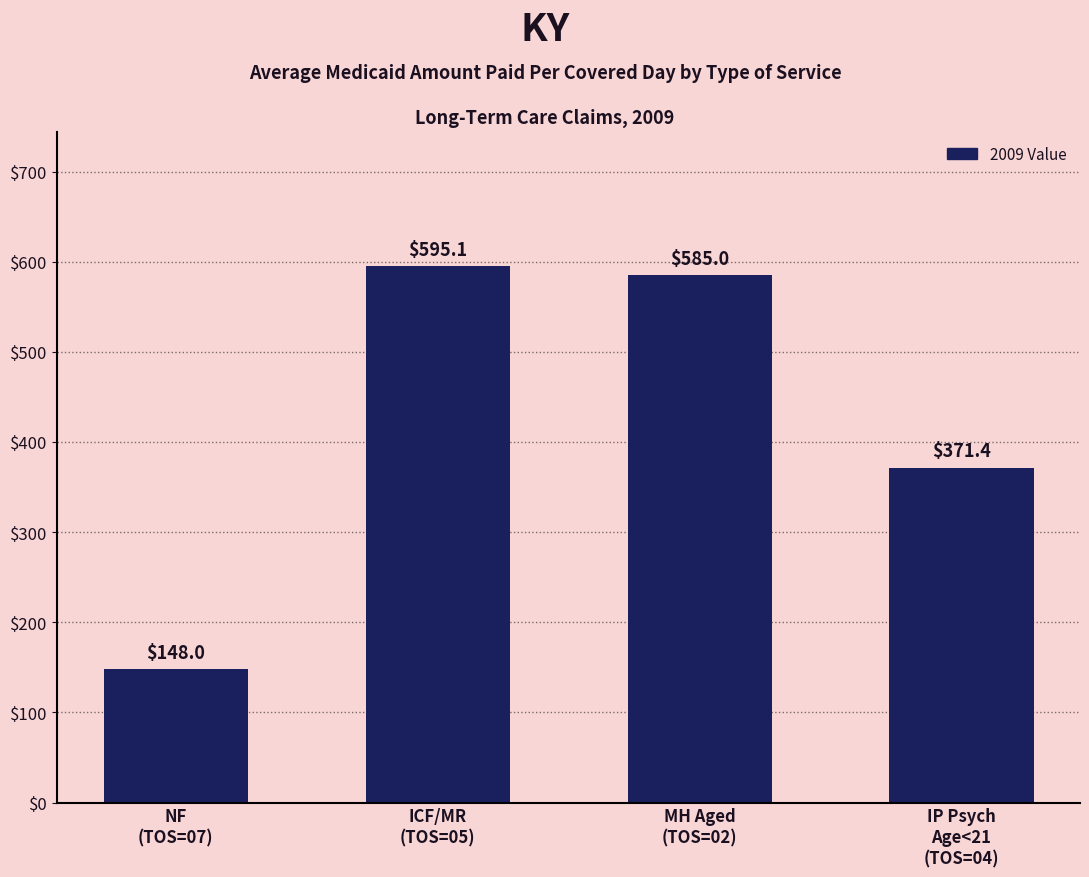

At which category does the chart reach its peak across all series?

ICF/MR
(TOS=05)